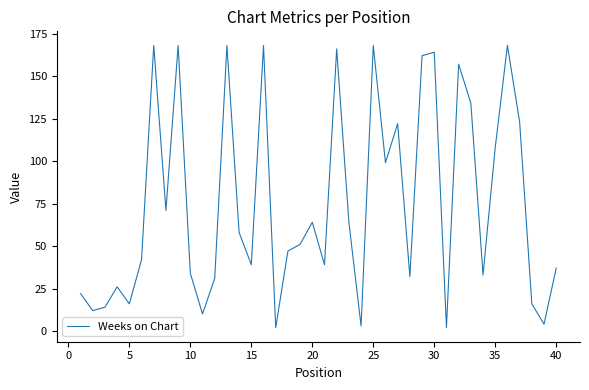

How many lines are shown in the chart?

1